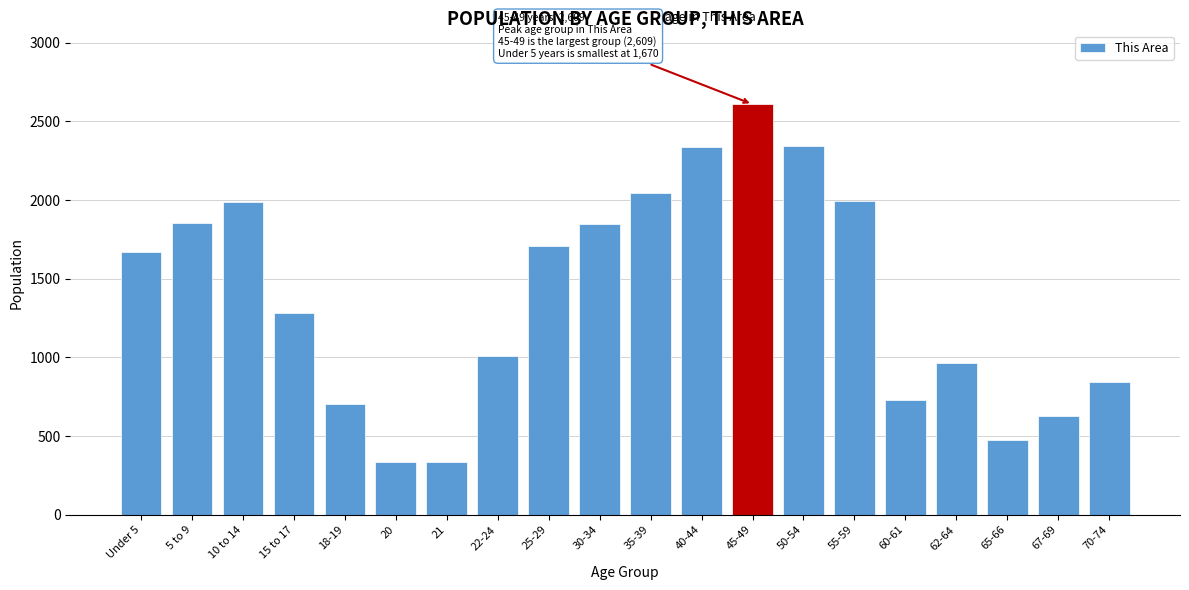

What is the average value?

1386